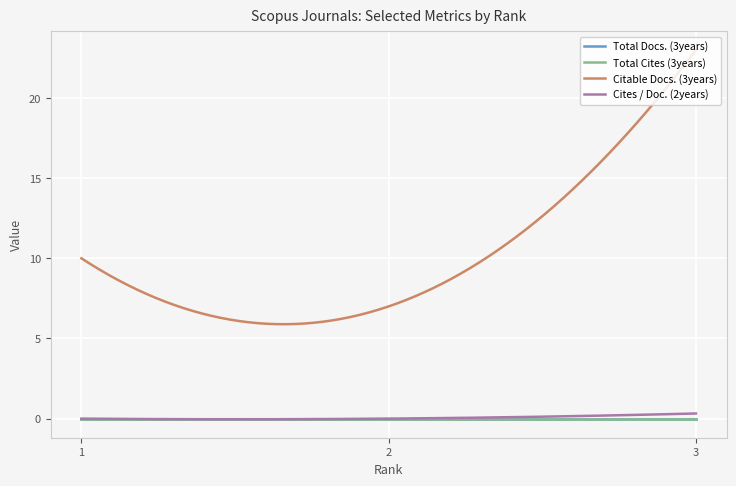

The value of Cites / Doc. (2years) at 1 is 0.1. True or false?

False